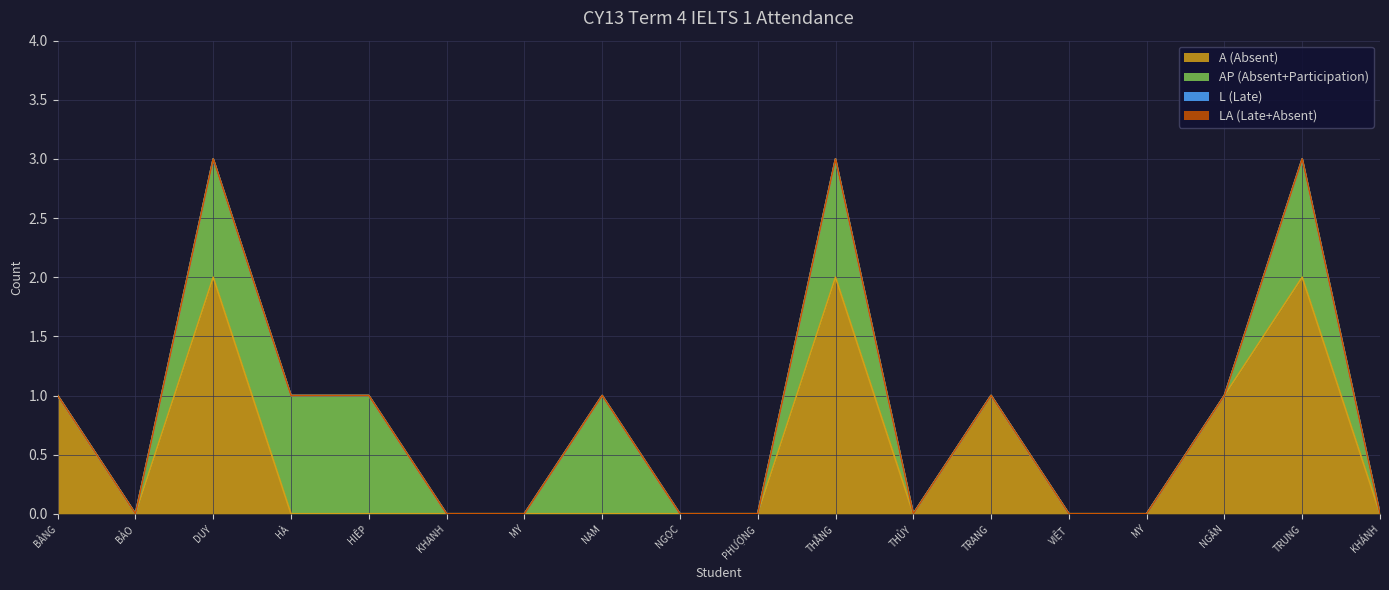

Which series has the largest range (max minus min)?

A (Absent)